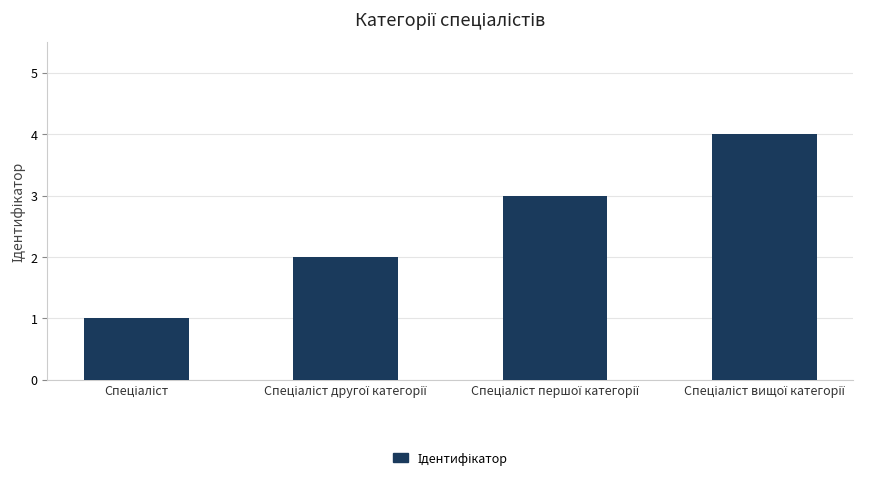

What is the greatest value displayed?

4